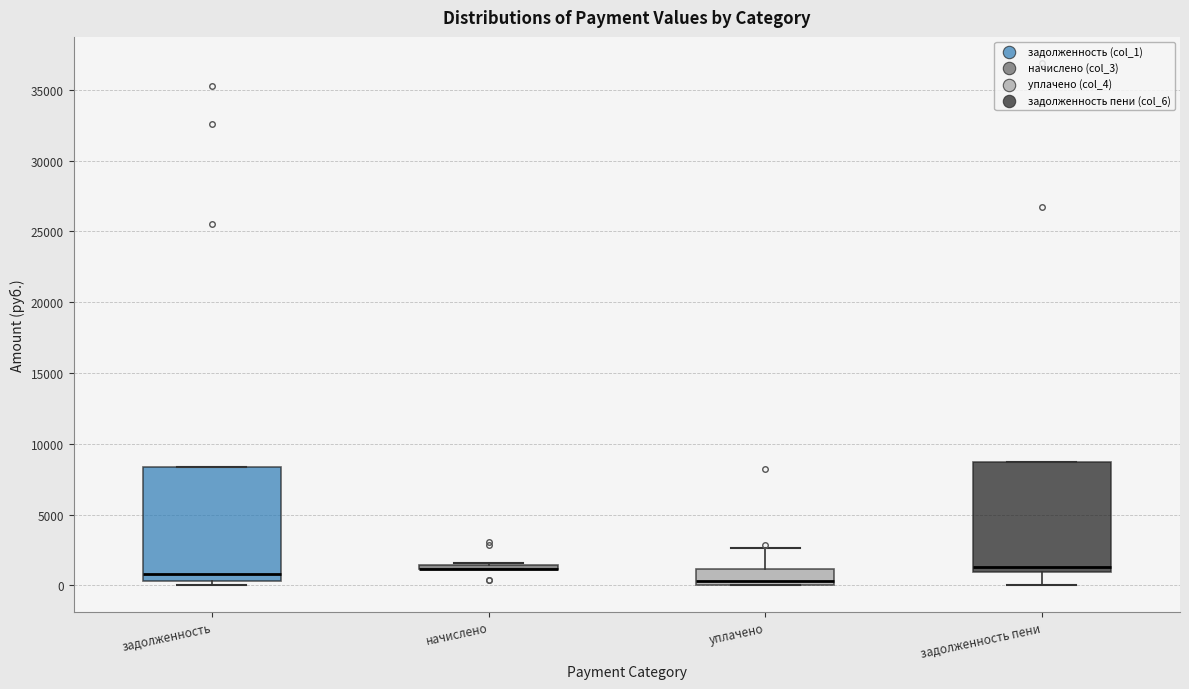

Where is the lower edge of the box for уплачено on the y-axis? The values are not printed on the chart, so give them approximately, as read against the axis.

0